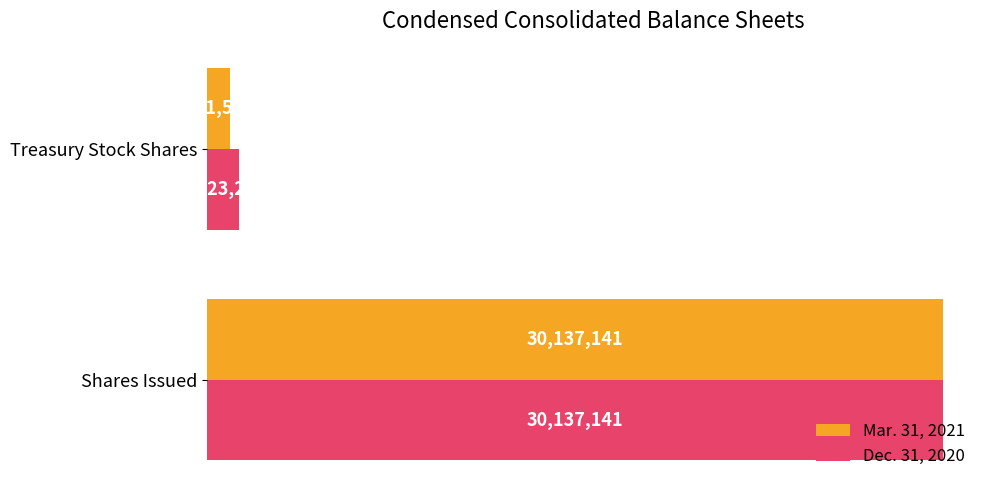

What is the value of the Dec. 31, 2020 bar at the 2nd from the left?

1323292